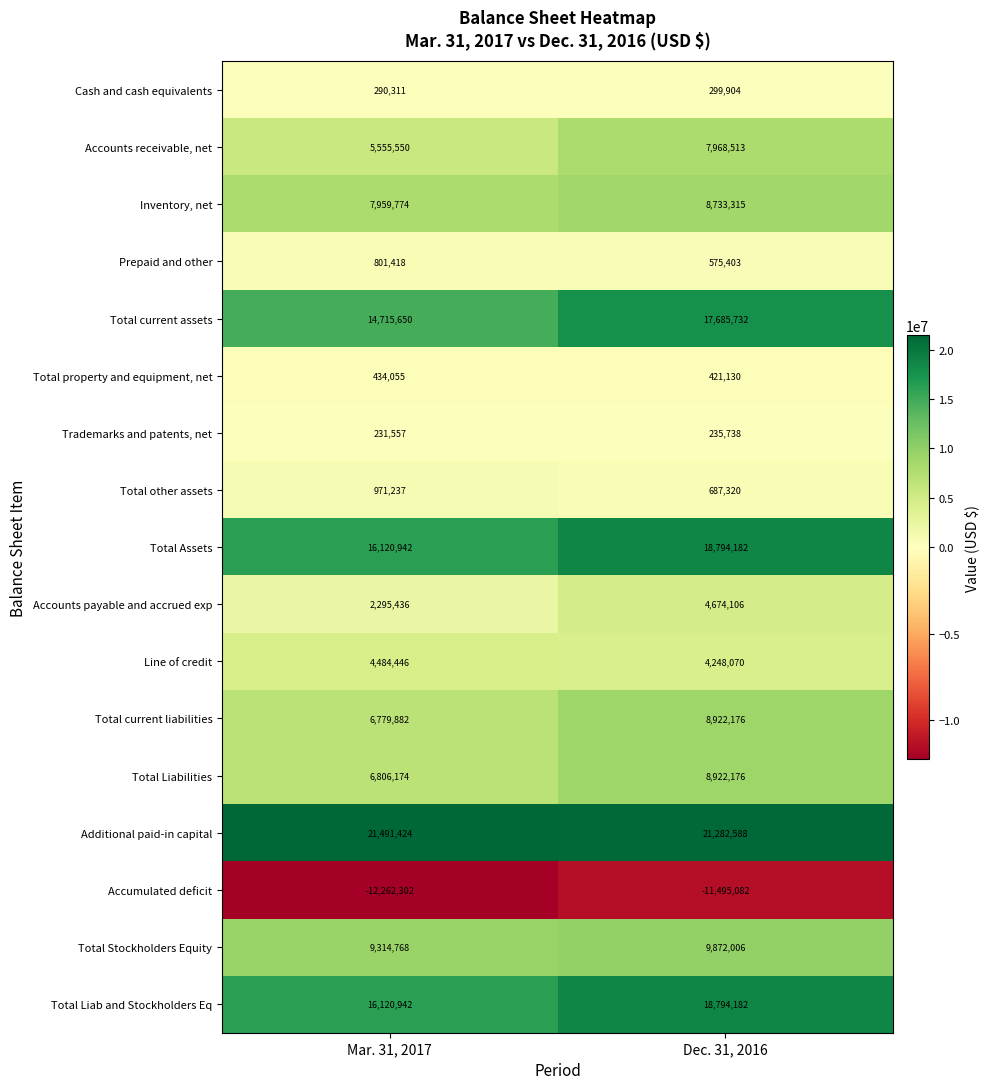

Between Mar. 31, 2017 and Dec. 31, 2016, which series saw the biggest shift?

Total current assets